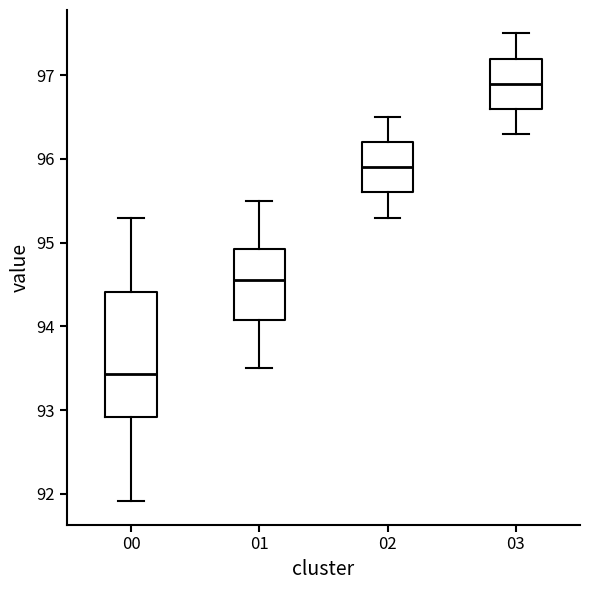

Reading left to right, read every box against the y-axis: the position of its median line, the range the box covers, and the ends of its whiskers. The values are not printed on the chart, so give them approximately, as read against the axis.

00: median 93.4, box 92.9 to 94.4, whiskers 91.9 to 95.3
01: median 94.6, box 94.1 to 94.9, whiskers 93.5 to 95.5
02: median 95.9, box 95.6 to 96.2, whiskers 95.3 to 96.5
03: median 96.9, box 96.6 to 97.2, whiskers 96.3 to 97.5